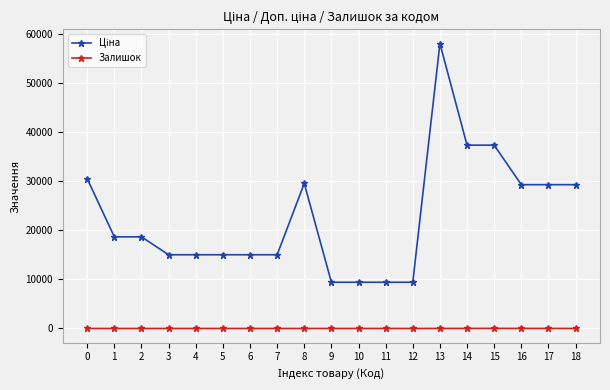

What is the sum of all Залишок values?

88.0